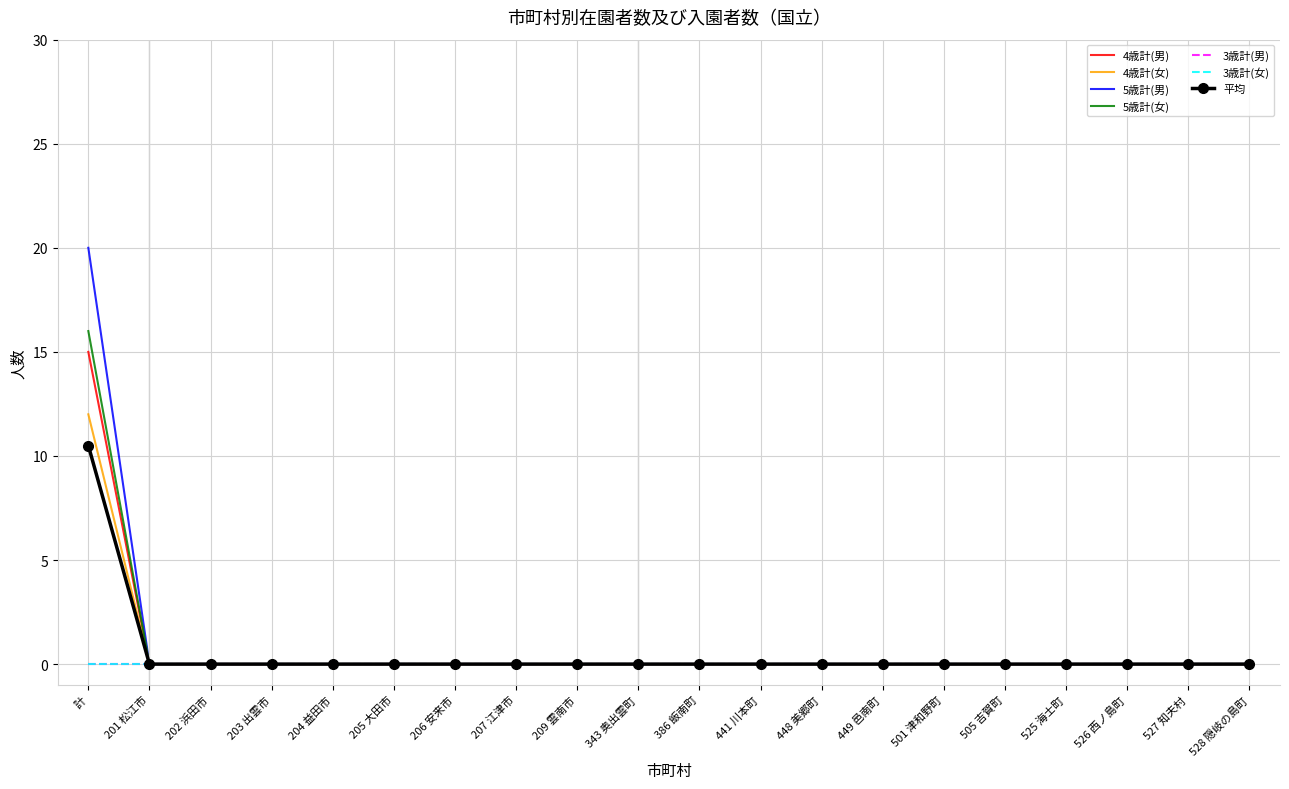

What is the sum of all 4歳計(女) values?

12.0